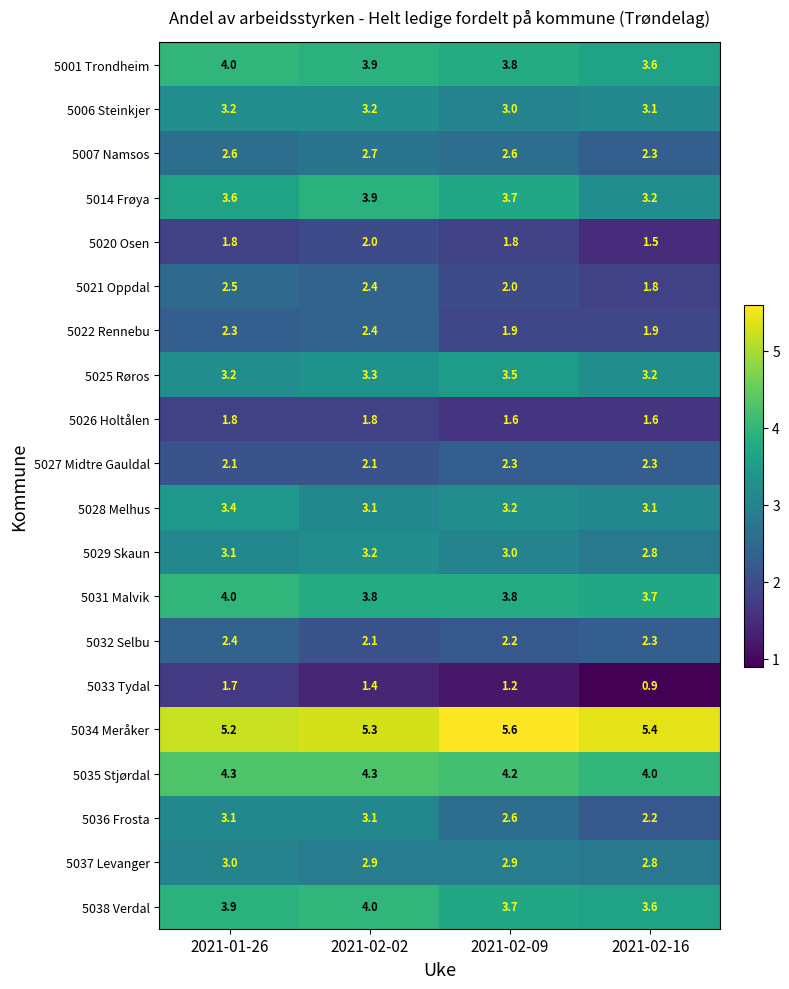

What is the spread (max minus min) of values at 2021-01-26?

3.5